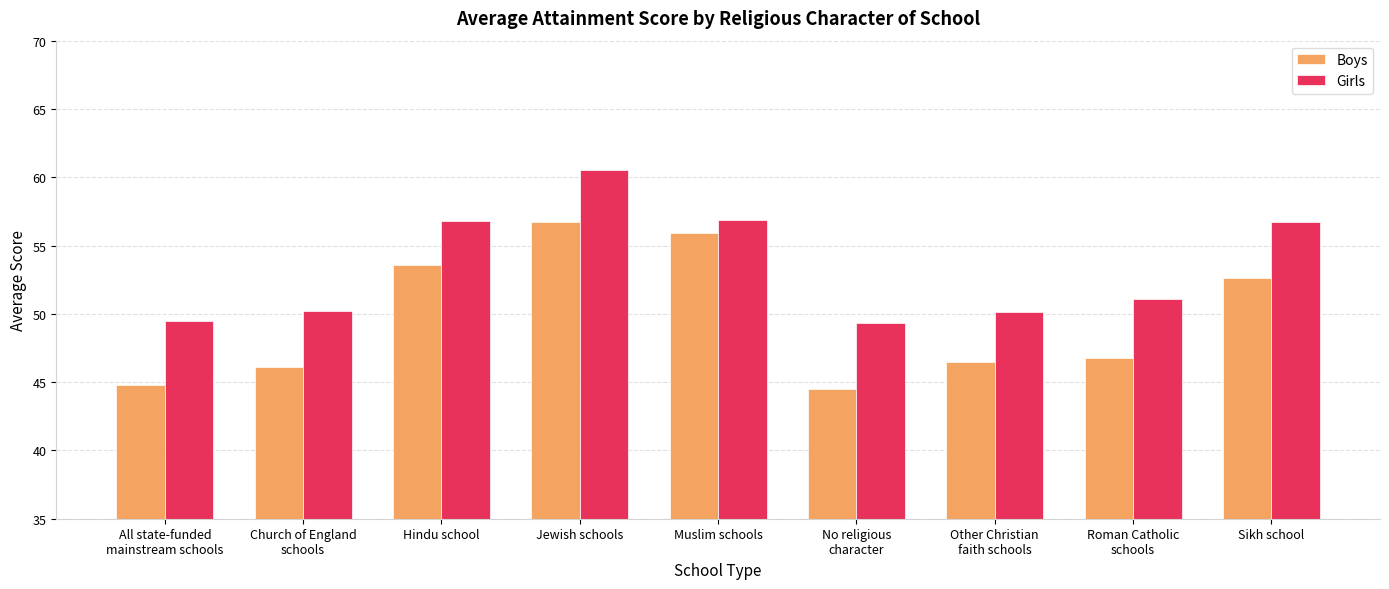

What is the highest value of the Boys series?

56.7